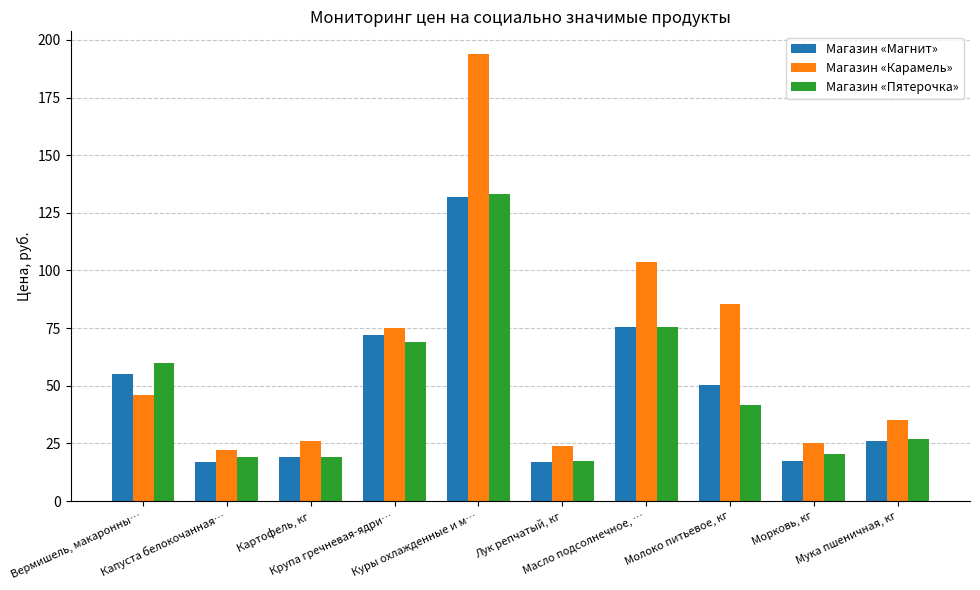

What is the sum of all Магазин «Магнит» values?

481.4